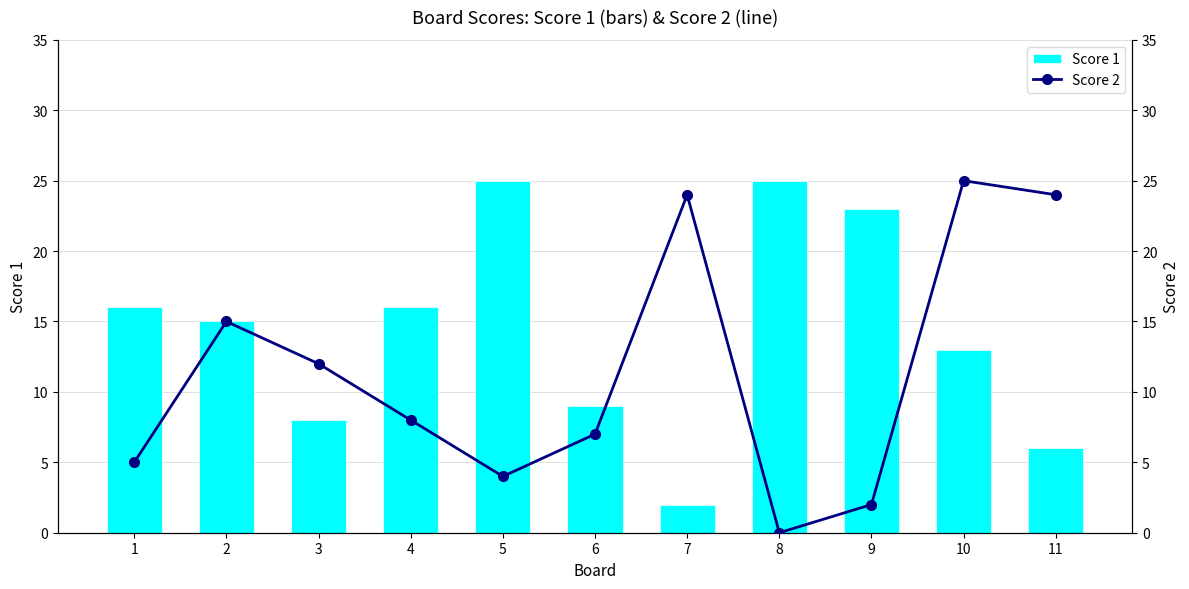

How many data points in Score 1 are less than 15?

5